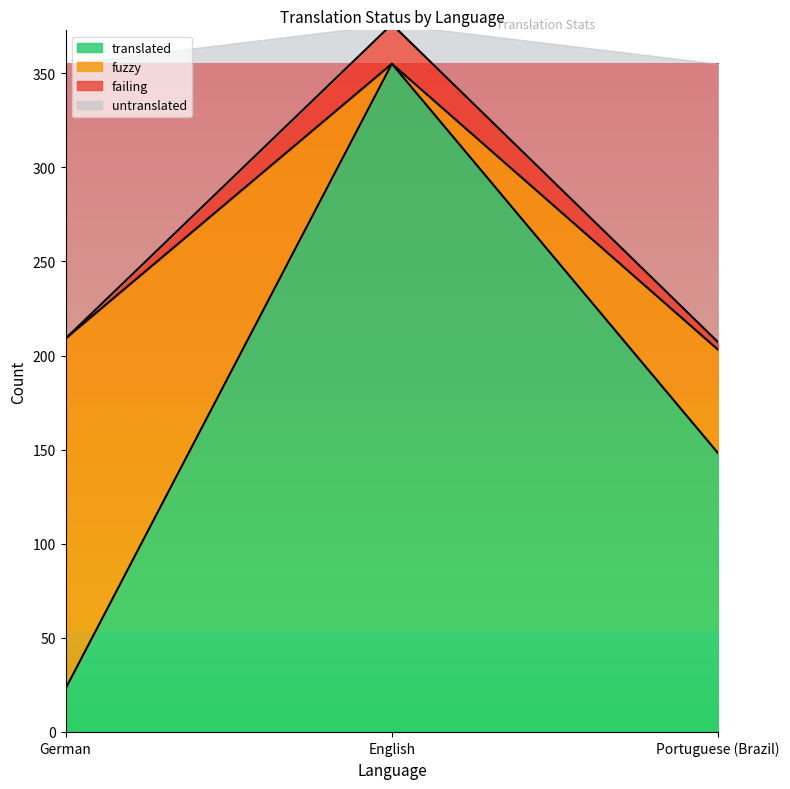

Reading right to left, list the values for the translated series.

Portuguese (Brazil)=148	English=355	German=23